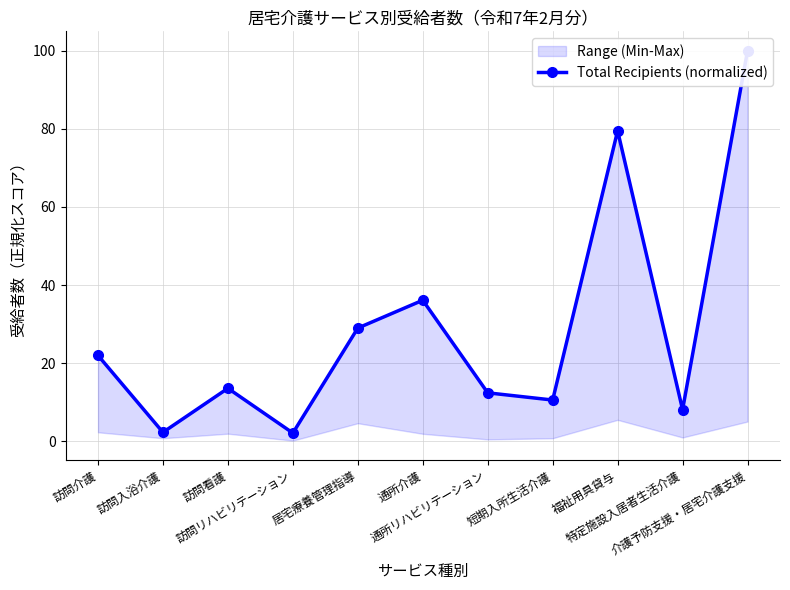

What is the minimum value shown in the chart?

2.1